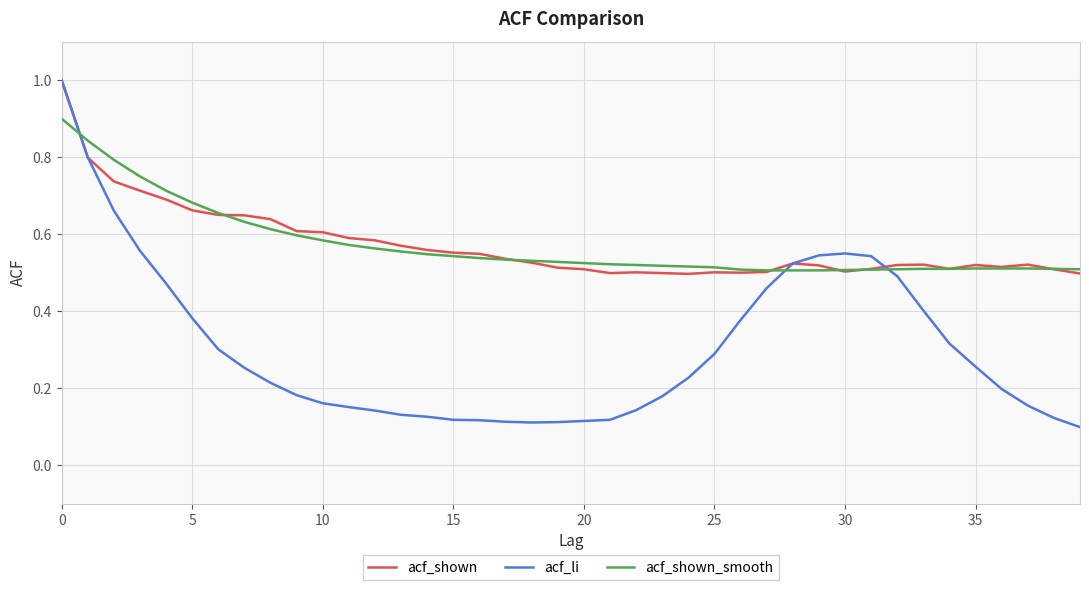

Which series has the widest spread of values?

acf_li